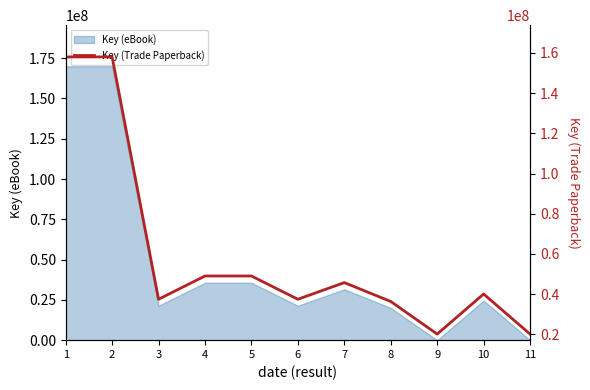

Approximately how many times larger is the value at 8 compared to 6?

1.0